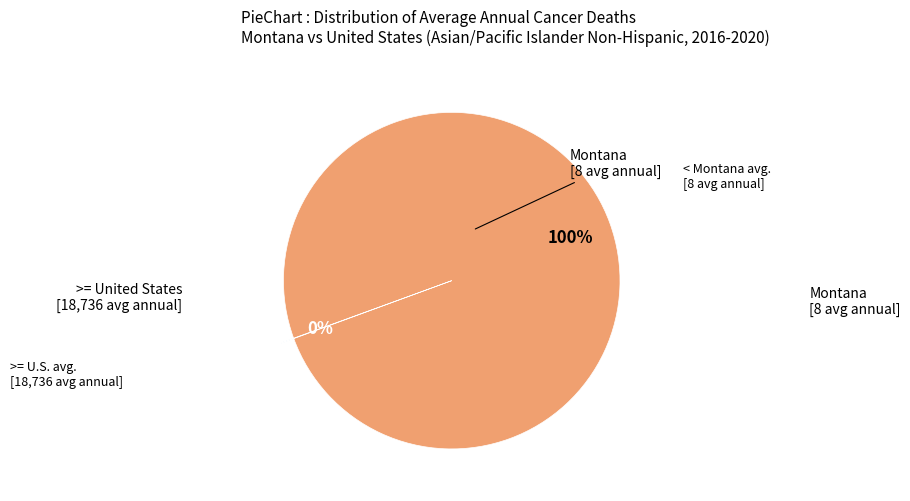

Is there any slice that represents more than half of the pie?

Yes